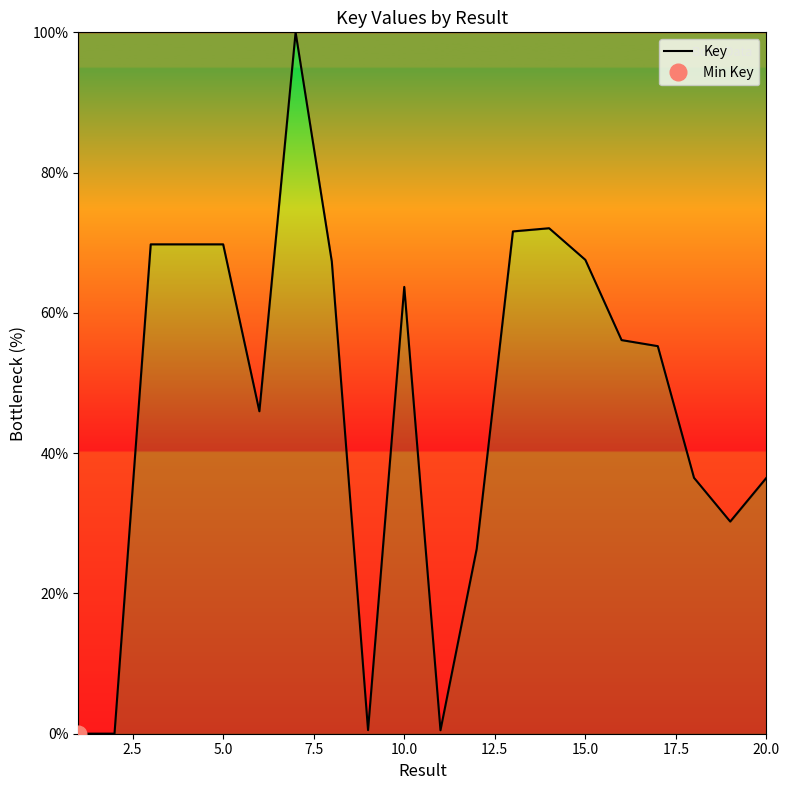

What is the maximum value for Key?

100.0